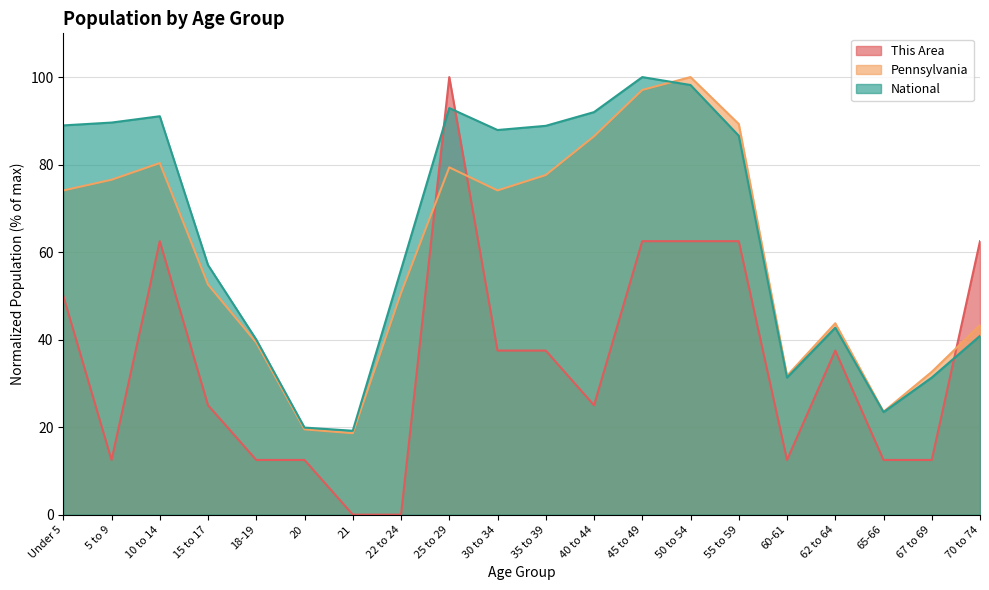

What is the minimum value for Pennsylvania?

18.6